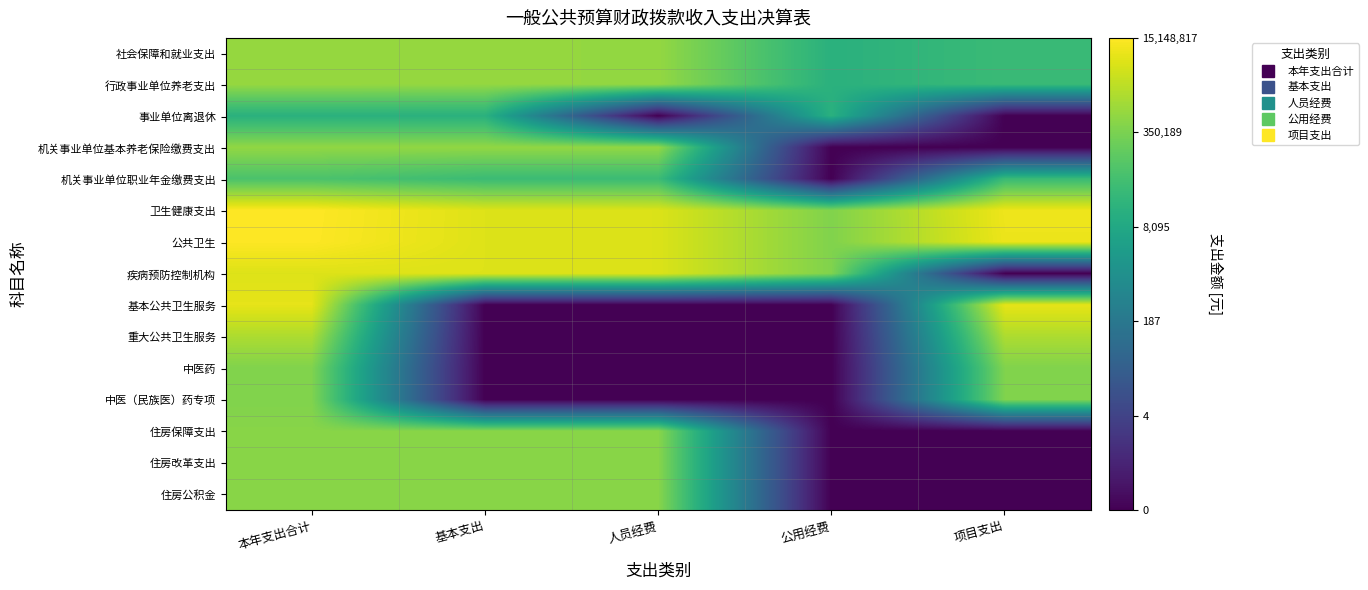

What is the total value across all series at 公用经费?

20.5